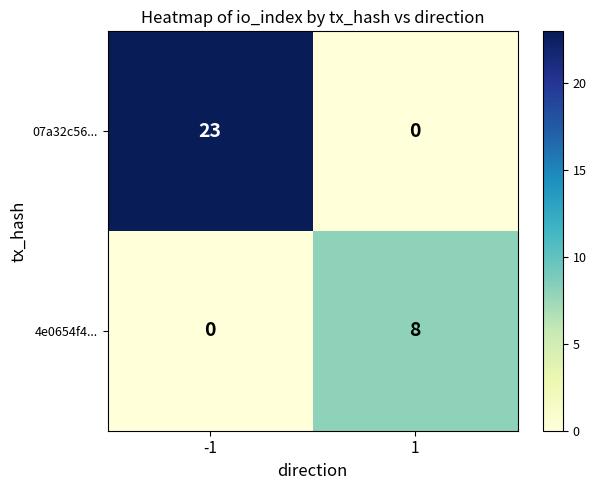

Rank the series at 1 from lowest to highest value.

07a32c56..., 4e0654f4...